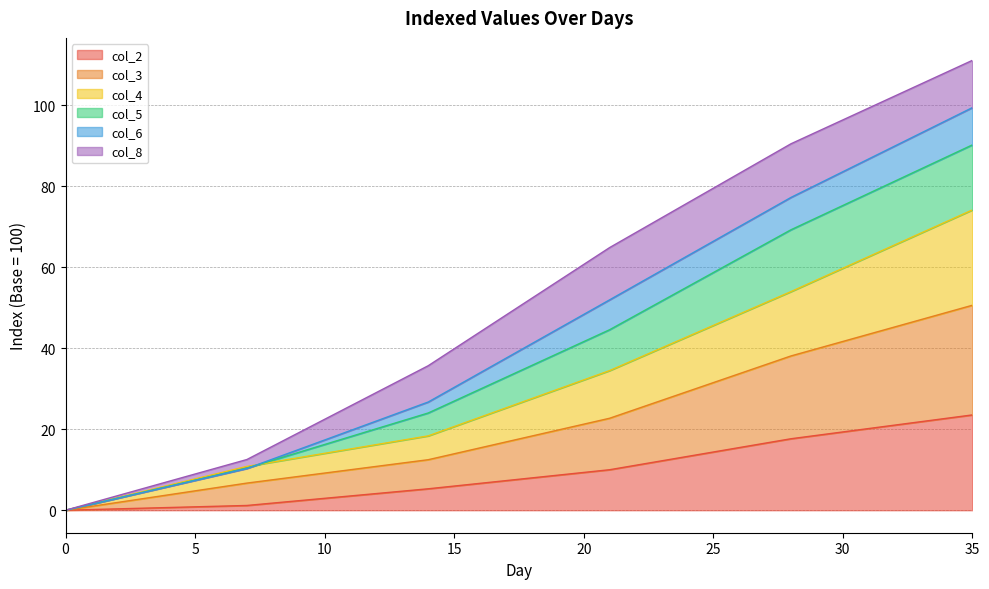

True or false: col_2 has a value of 23.5 at 35.

True